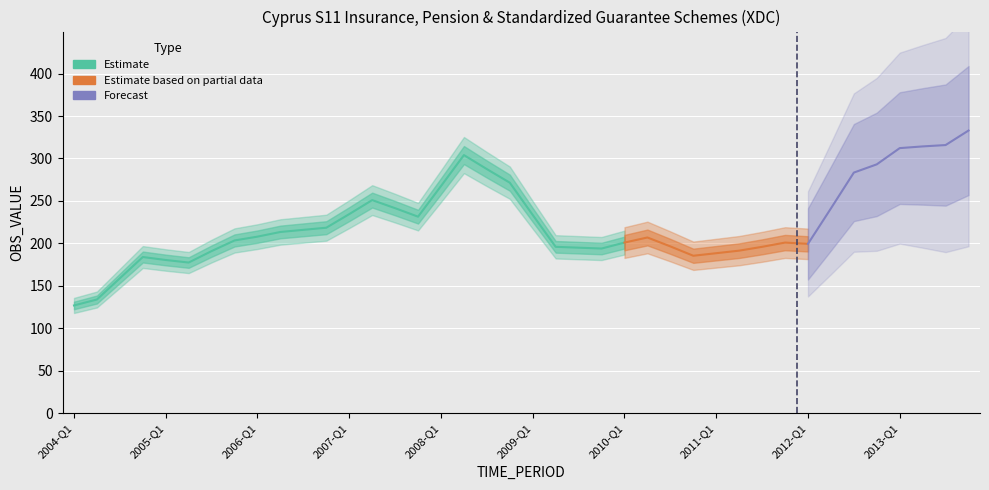

List the labels in order of value, largest first.

2013-Q4, 2013-Q3, 2013-Q2, 2013-Q1, 2008-Q2, 2012-Q4, 2008-Q3, 2012-Q3, 2008-Q4, 2008-Q1, 2007-Q2, 2007-Q3, 2012-Q2, 2007-Q1, 2009-Q1, 2007-Q4, 2006-Q4, 2006-Q3, 2006-Q2, 2006-Q1, 2010-Q2, 2005-Q4, 2010-Q1, 2011-Q4, 2012-Q1, 2010-Q3, 2009-Q2, 2011-Q3, 2009-Q3, 2009-Q4, 2011-Q2, 2005-Q3, 2011-Q1, 2010-Q4, 2004-Q4, 2005-Q1, 2005-Q2, 2004-Q3, 2004-Q2, 2004-Q1